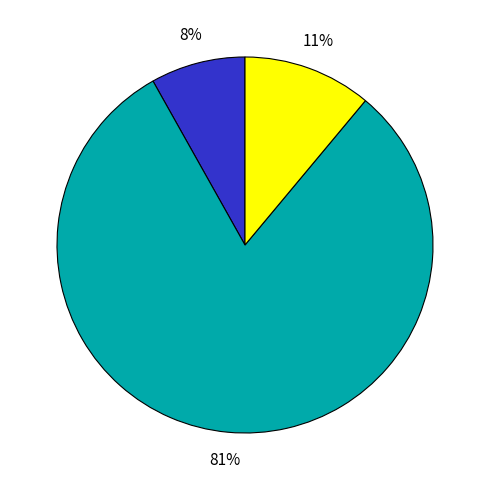

To the nearest percent, what is the average slice percentage?

33%